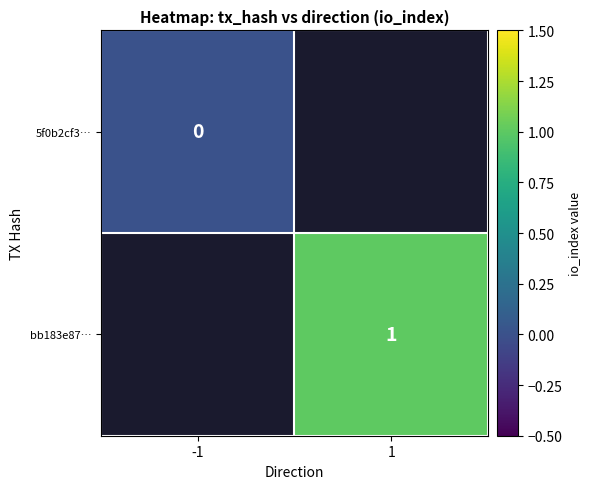

At which category does the chart reach its minimum across all series?

-1